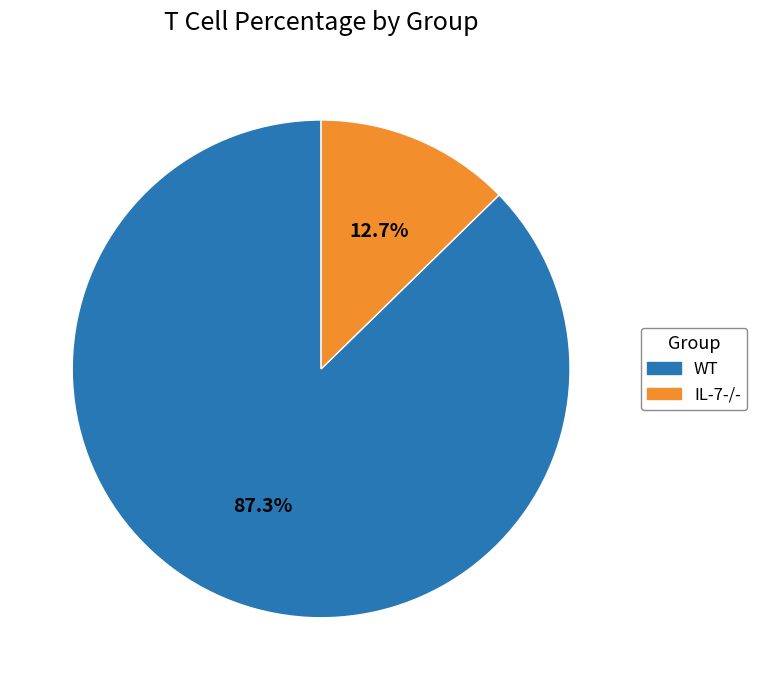

What is the largest slice in the pie chart?

WT